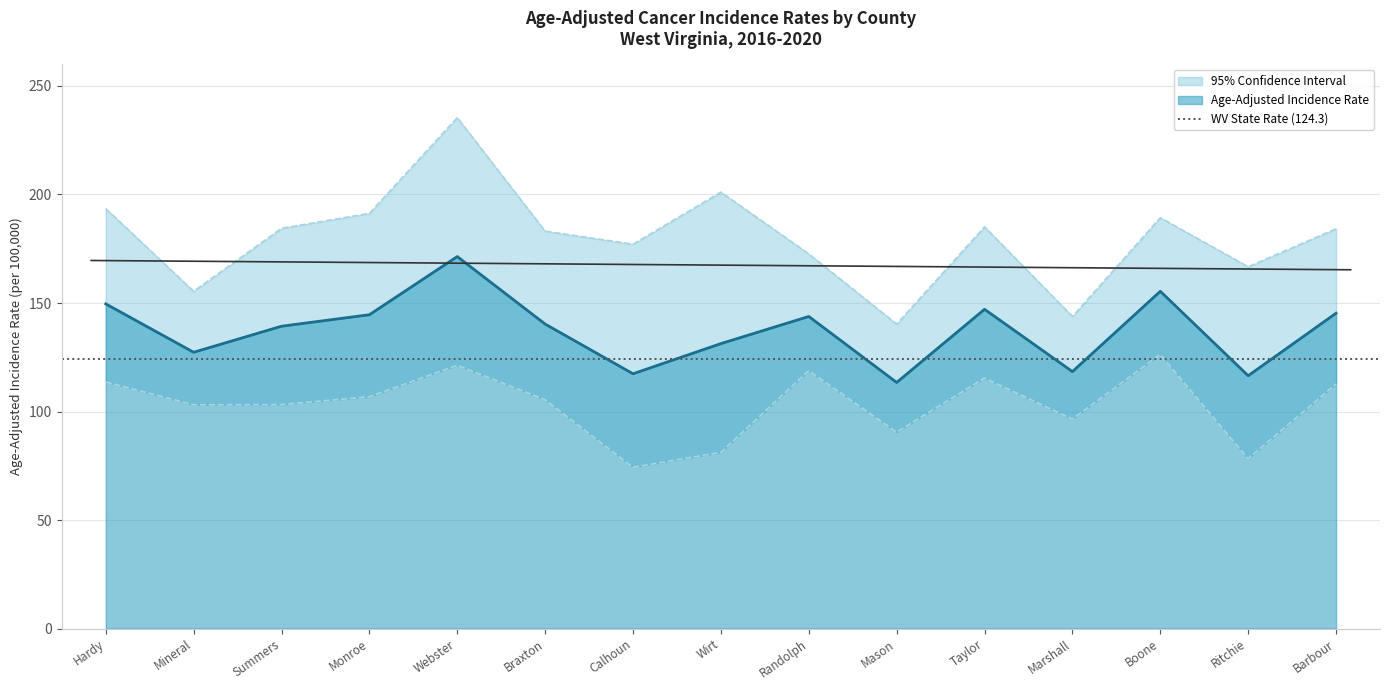

Between Braxton and Ritchie, which is larger?

Braxton